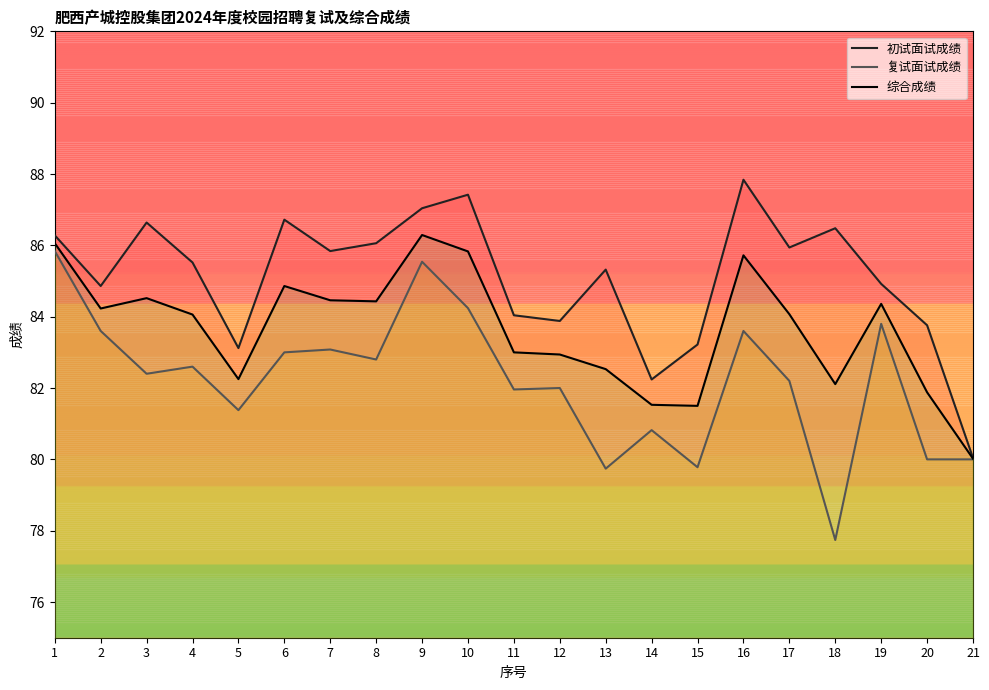

Is the value of 复试面试成绩 at 18 greater than the value of 综合成绩 at 18?

No